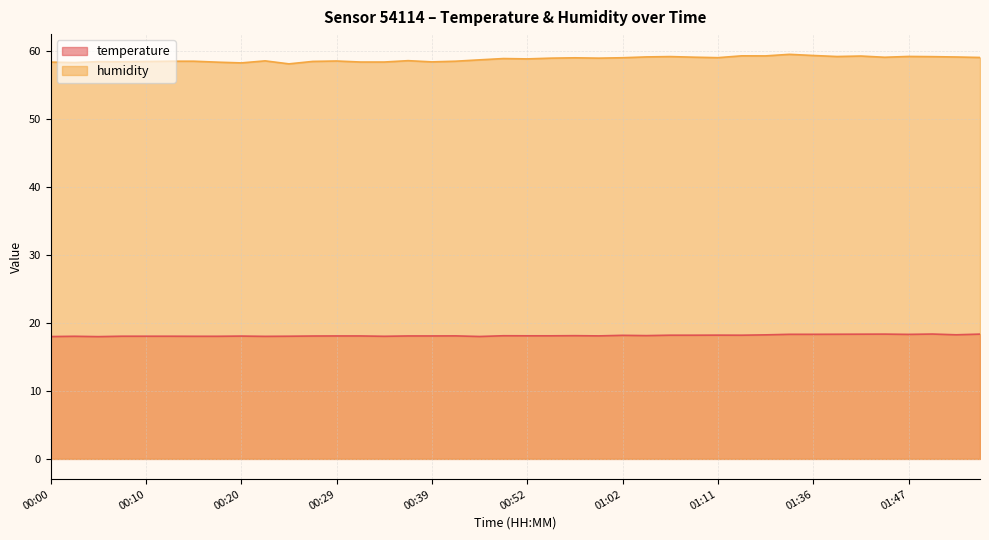

At which label is temperature closest to 18?

00:22